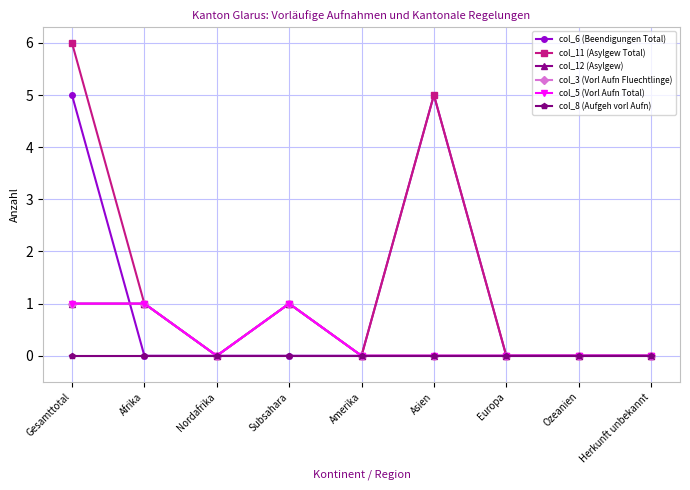

Rank the categories by col_6 (Beendigungen Total) value from highest to lowest.

Gesamttotal, Asien, Afrika, Nordafrika, Subsahara, Amerika, Europa, Ozeanien, Herkunft unbekannt